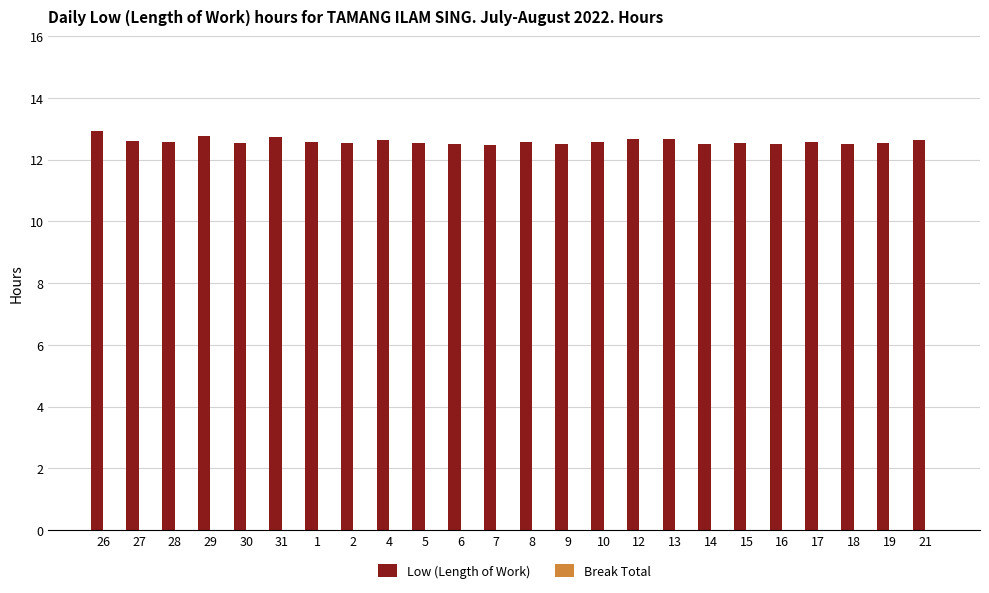

Approximately how many times larger is the value at 4 compared to 14?

1.0